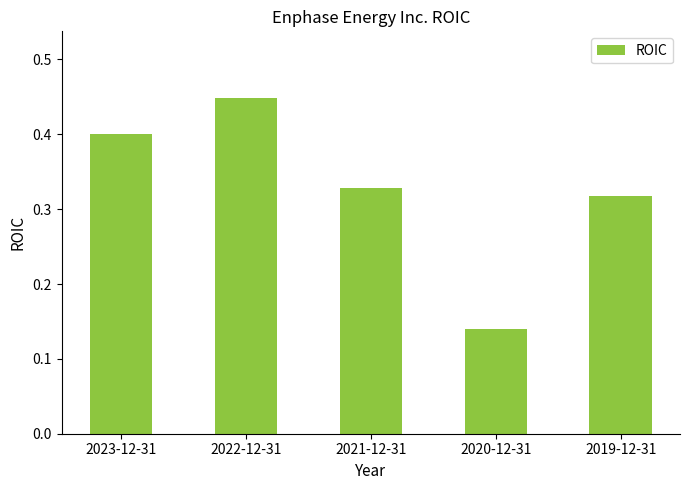

What is the change in value from 2022-12-31 to 2019-12-31?

-0.1